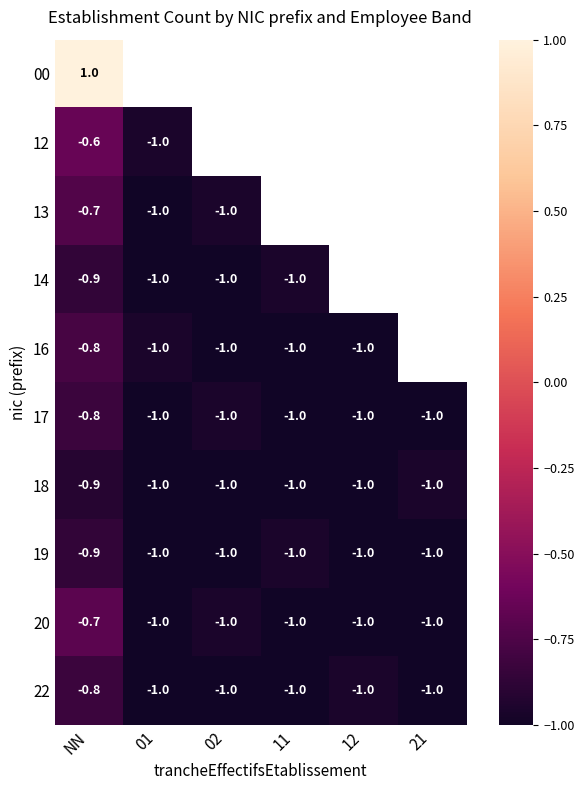

Between 01 and 11, which is larger?

11